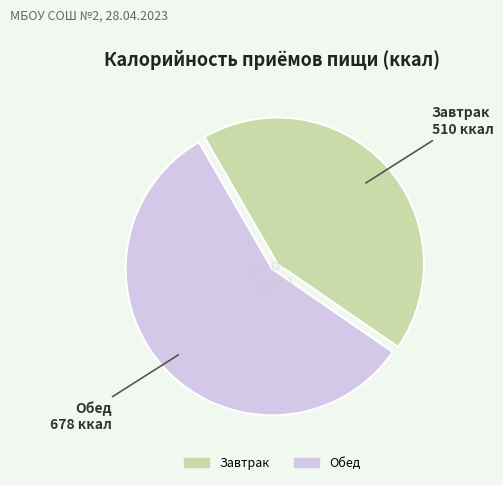

Between Завтрак and Обед, which is larger?

Обед